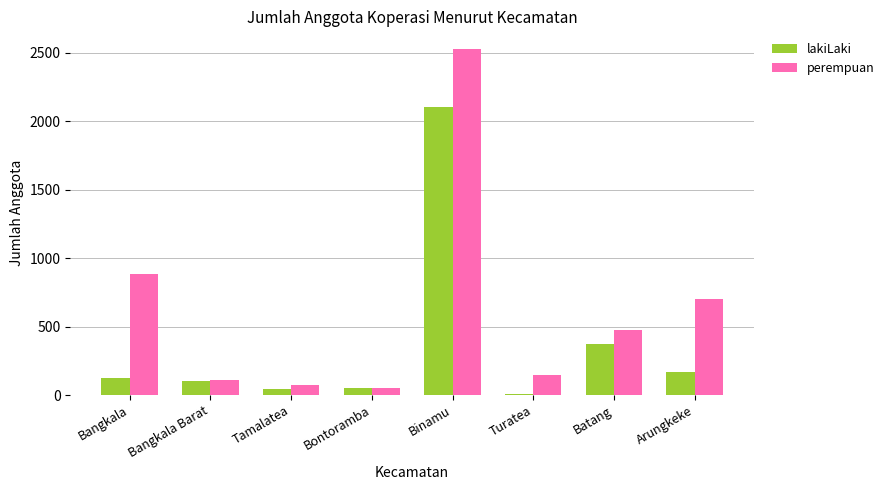

The value of perempuan at Tamalatea is 73. True or false?

True